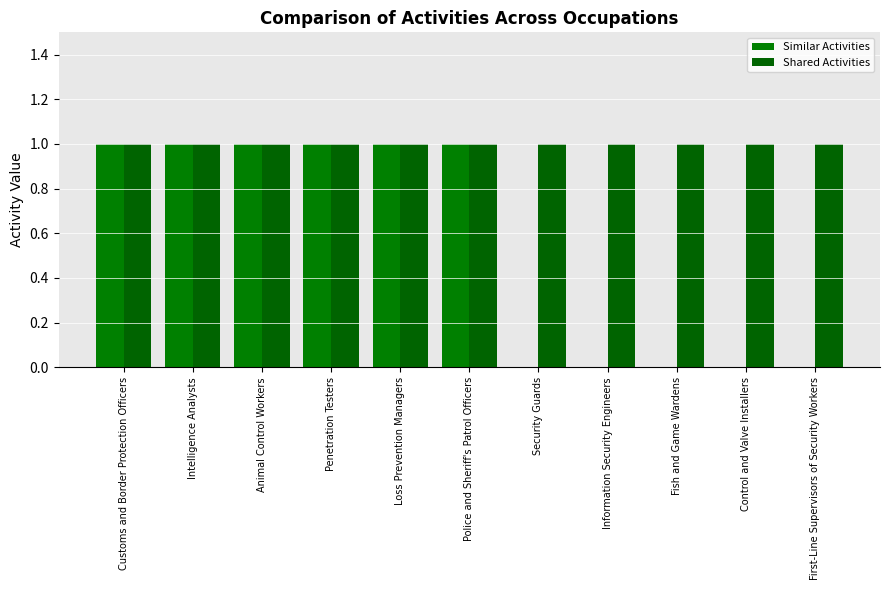

Rank the series by their average value, from highest to lowest.

Shared Activities, Similar Activities